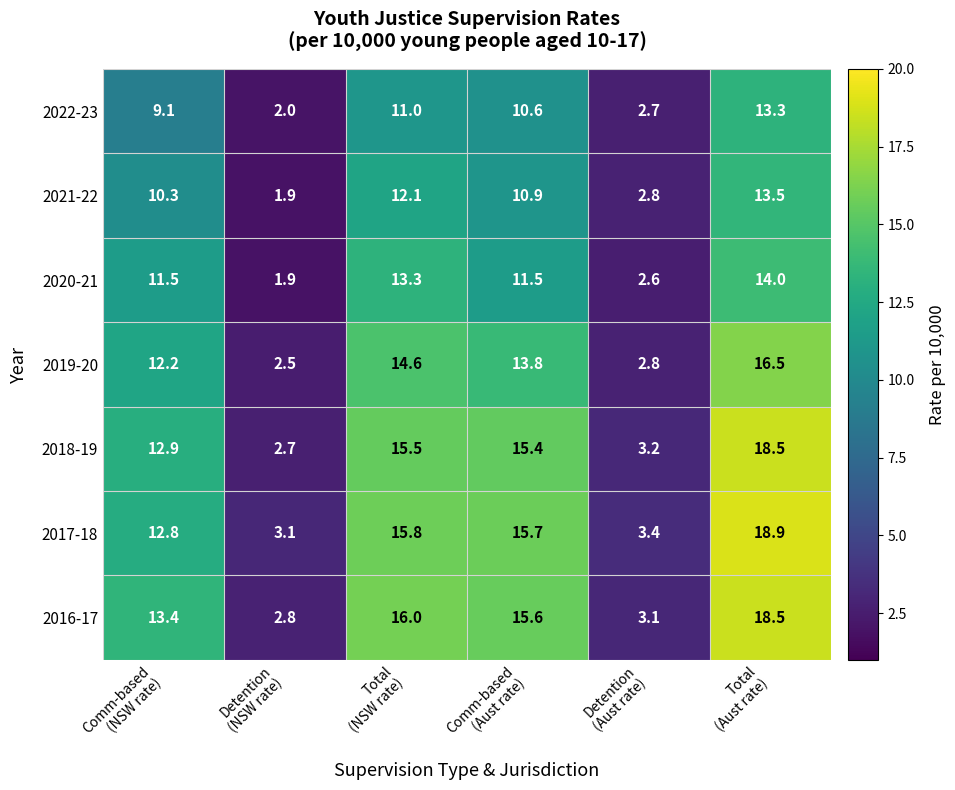

What is the total value across all series at Comm-based
(NSW rate)?

82.2